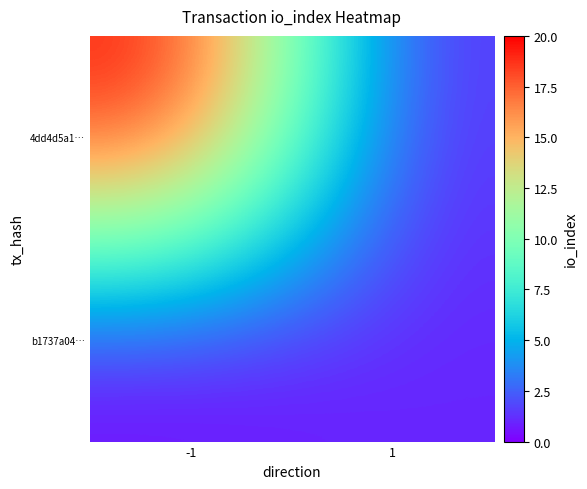

At 1, list the series in order from largest to smallest.

b1737a04…, 4dd4d5a1…